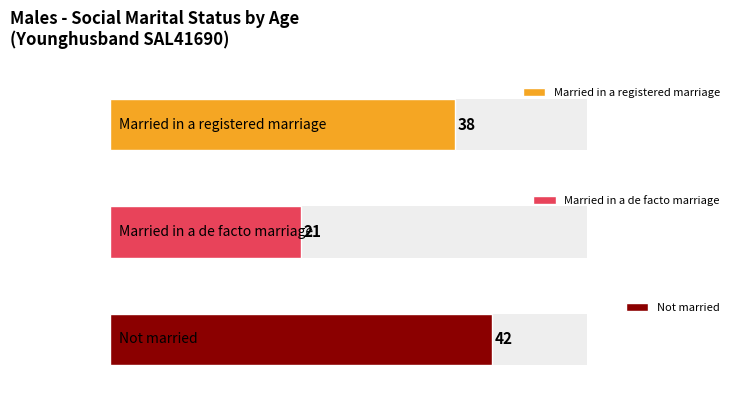

Rank the series by their maximum value, from lowest to highest.

Married in a de facto marriage, Married in a registered marriage, Not married